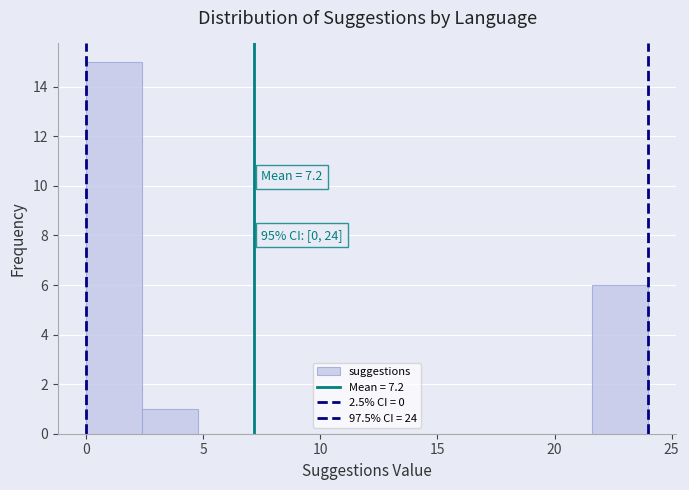

Which range on the x-axis has the tallest bar?

0.0 to 2.4